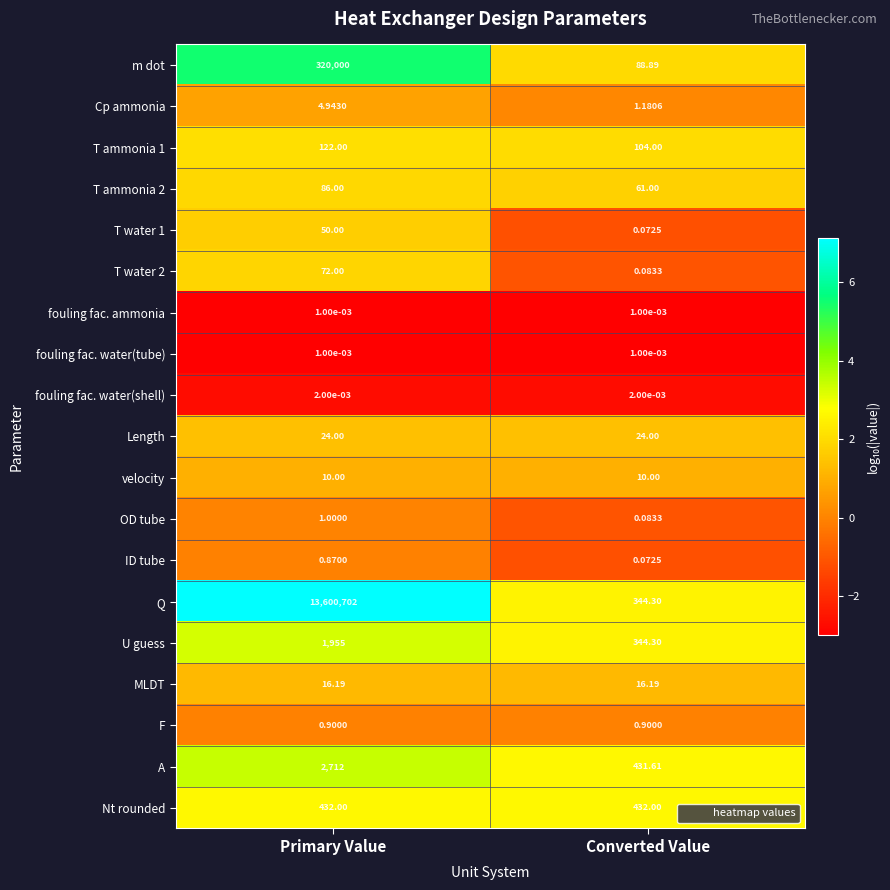

At which category is the sum across all series the highest?

Primary Value